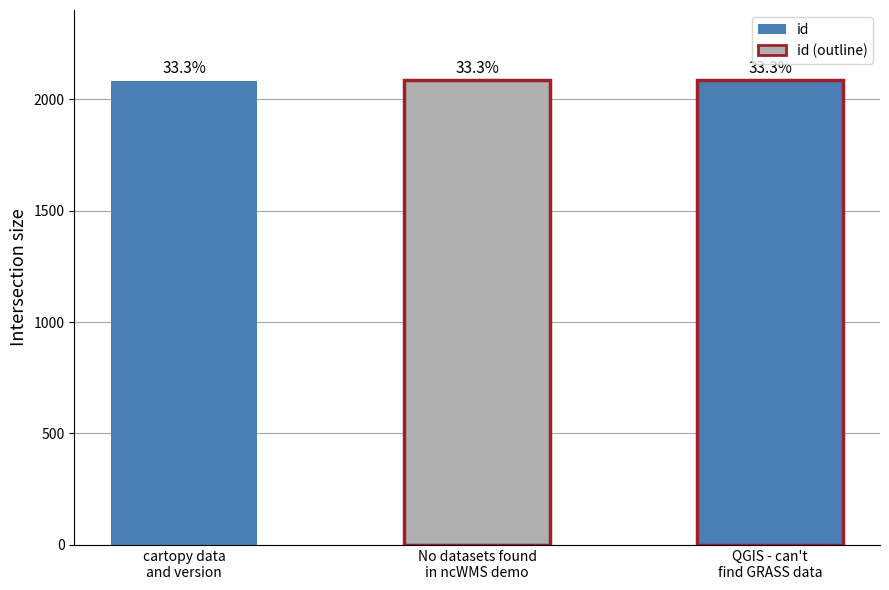

List the labels in order of value, smallest first.

cartopy data and version, No datasets found in ncWMS demo, QGIS - can't find GRASS data